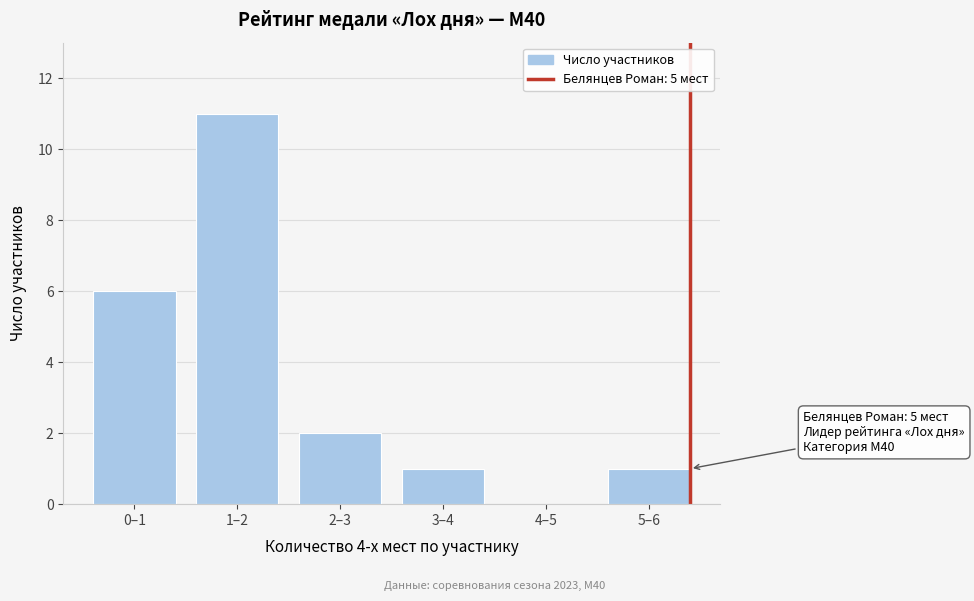

Reading left to right, extract all data points from this chart.

0–1=6	1–2=11	2–3=2	3–4=1	4–5=0	5–6=1